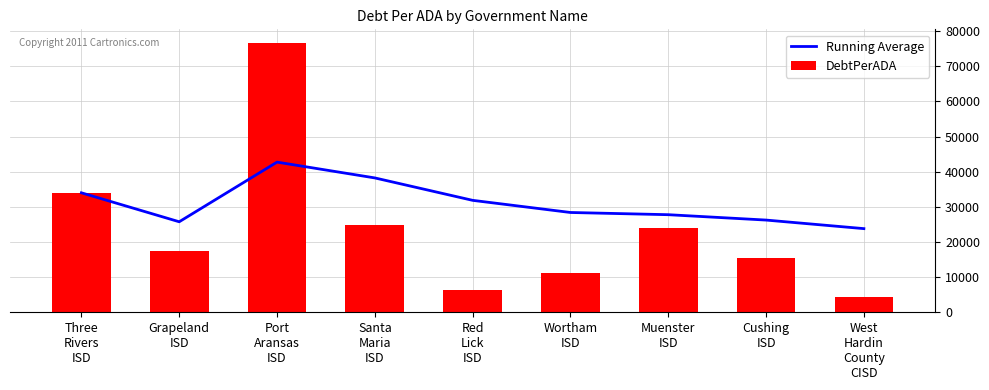

At which label does DebtPerADA first exceed 17509?

Three
Rivers
ISD